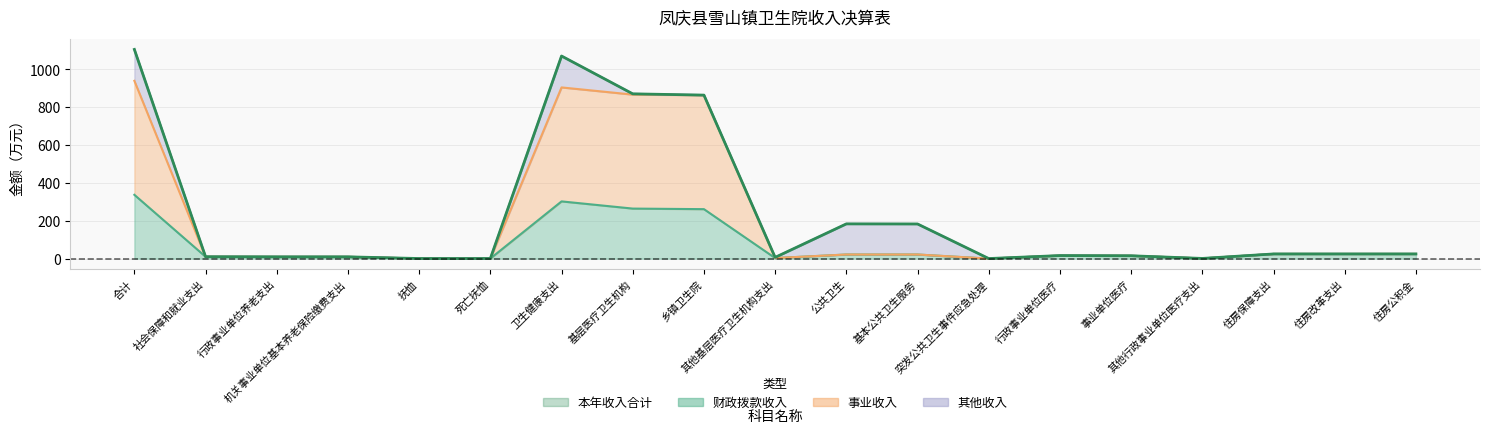

At which category does the chart reach its minimum across all series?

突发公共卫生事件应急处理